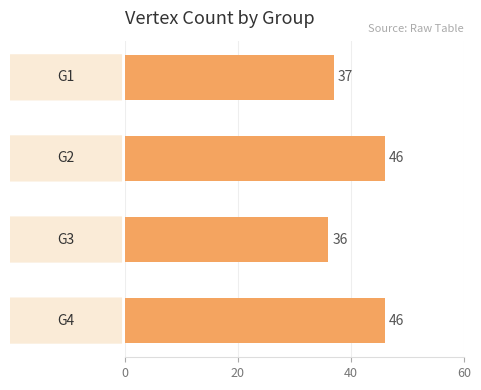

Reading top to bottom, transcribe all the data shown in this chart.

37	46	36	46